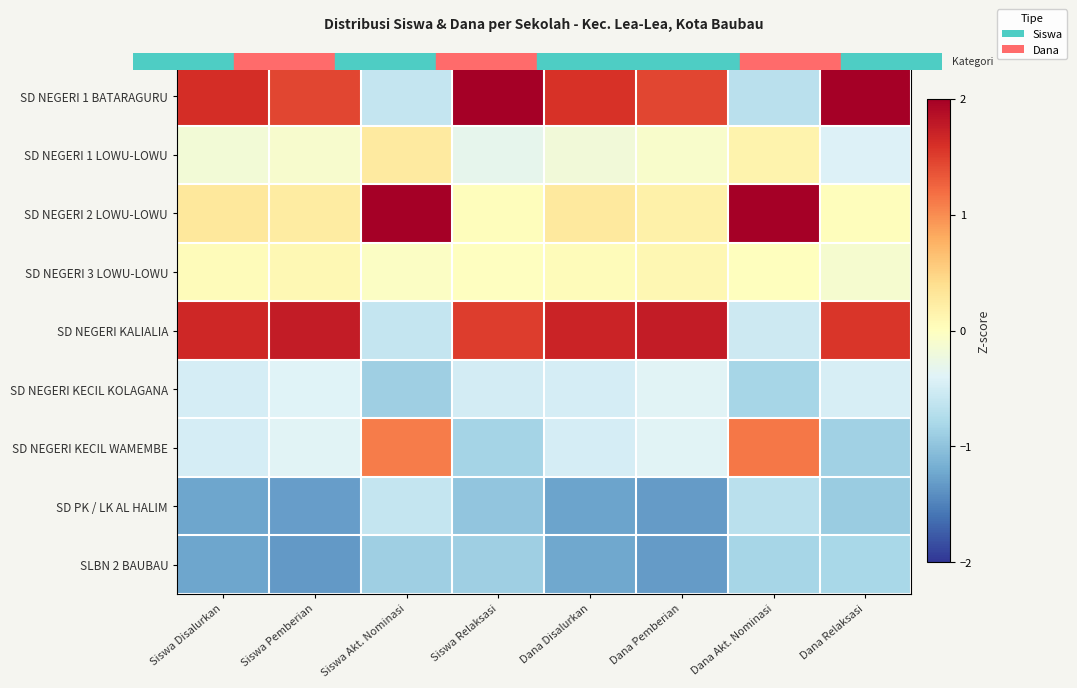

Which has a higher value, Dana Relaksasi or Siswa Akt. Nominasi?

Dana Relaksasi